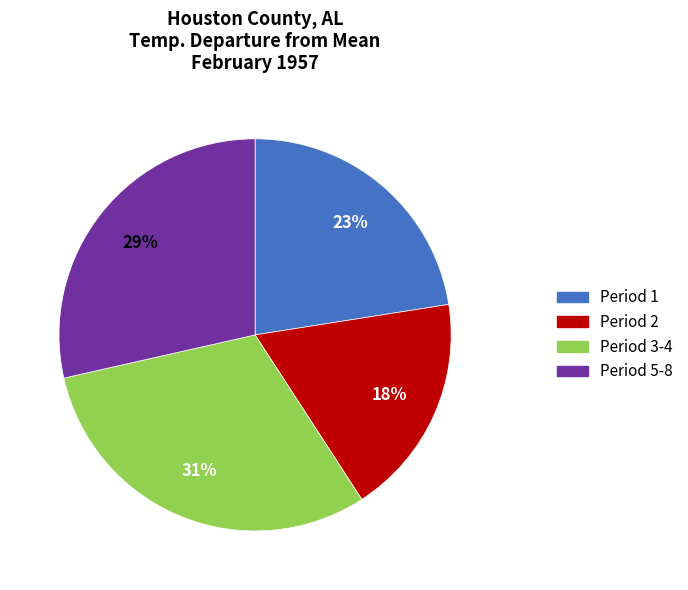

To the nearest percent, what is the average slice percentage?

25%